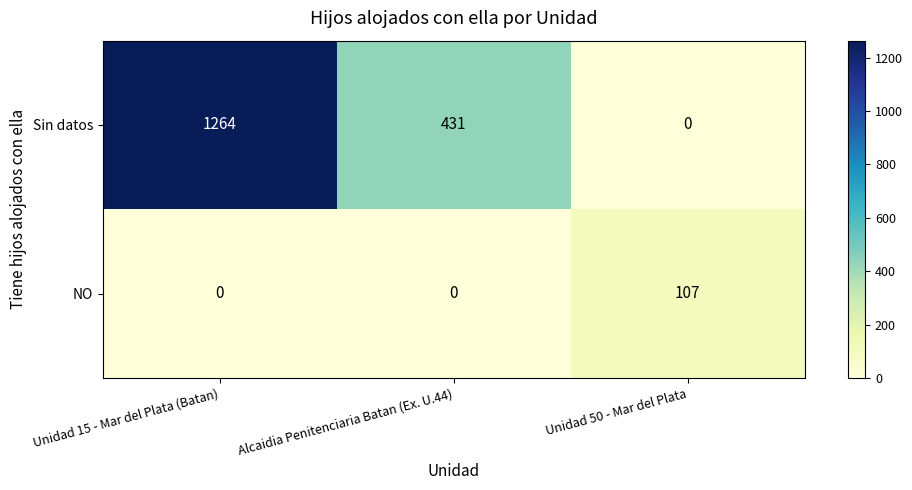

Which series has the largest range (max minus min)?

Sin datos